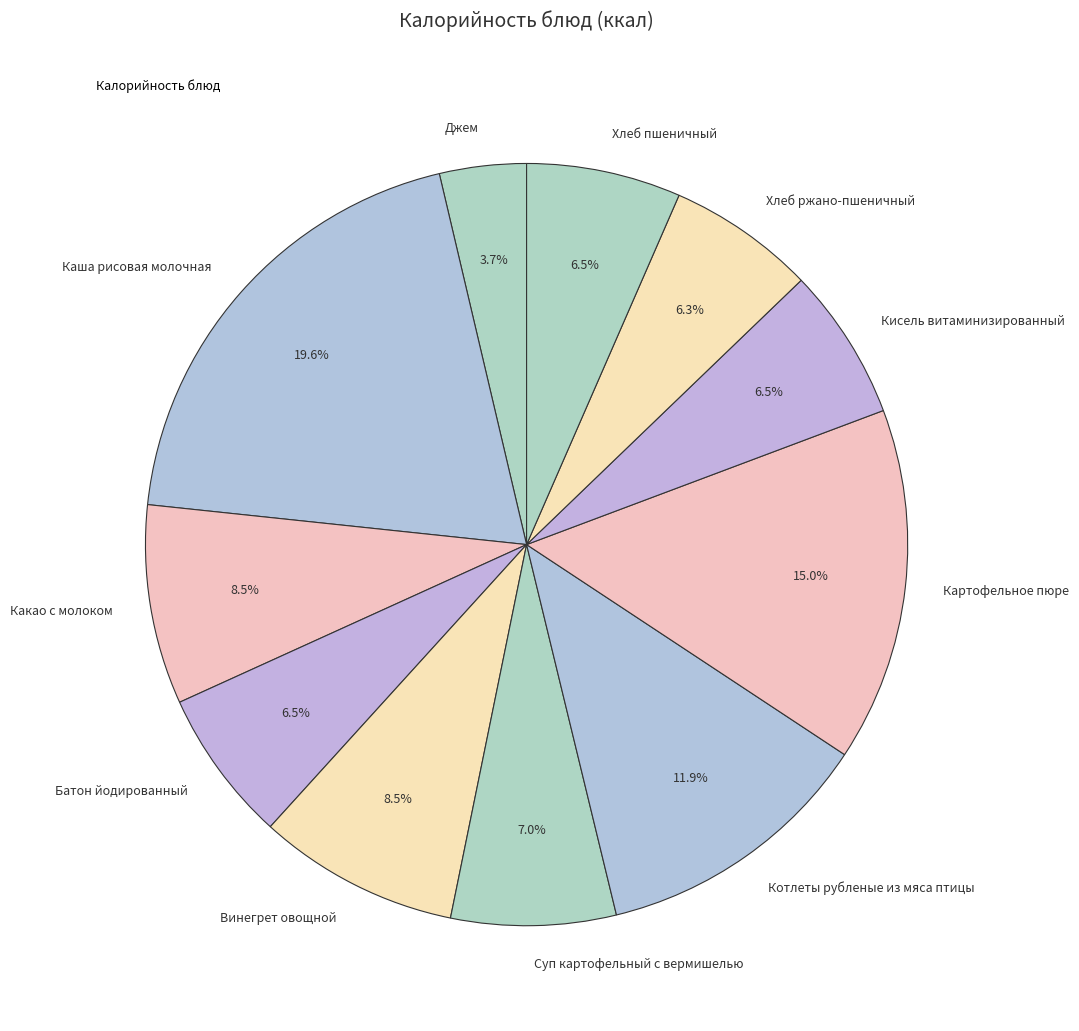

What percentage is NOT represented by Картофельное пюре?

85.0%